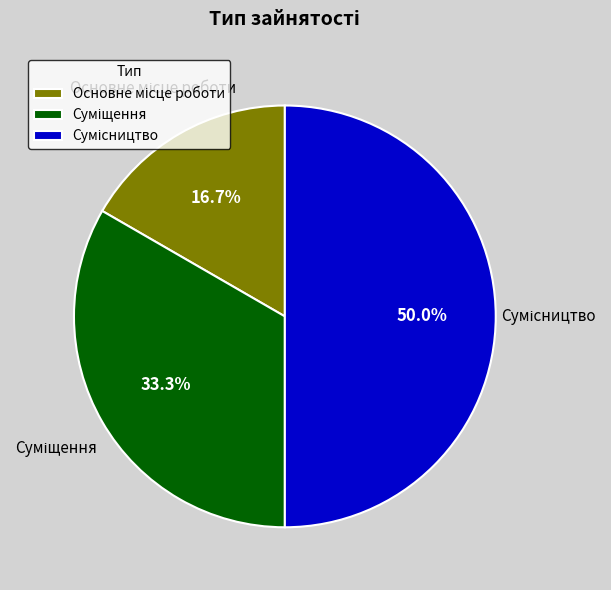

Count the number of slices in the pie.

3